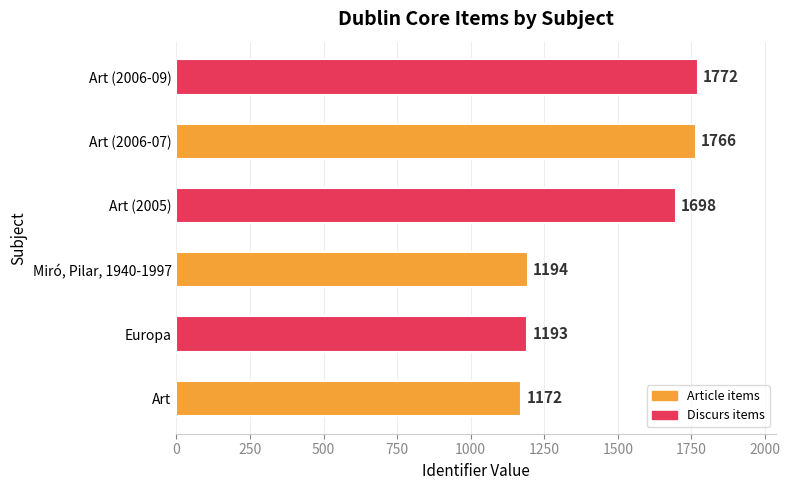

What is the smallest value displayed?

1172